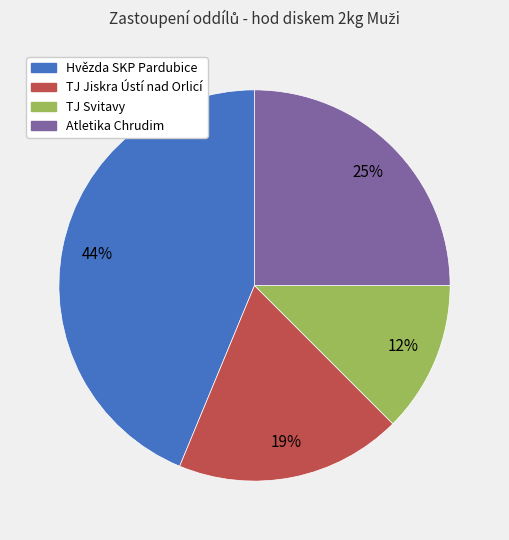

Do TJ Svitavy and Hvězda SKP Pardubice together represent more than half of the pie?

Yes